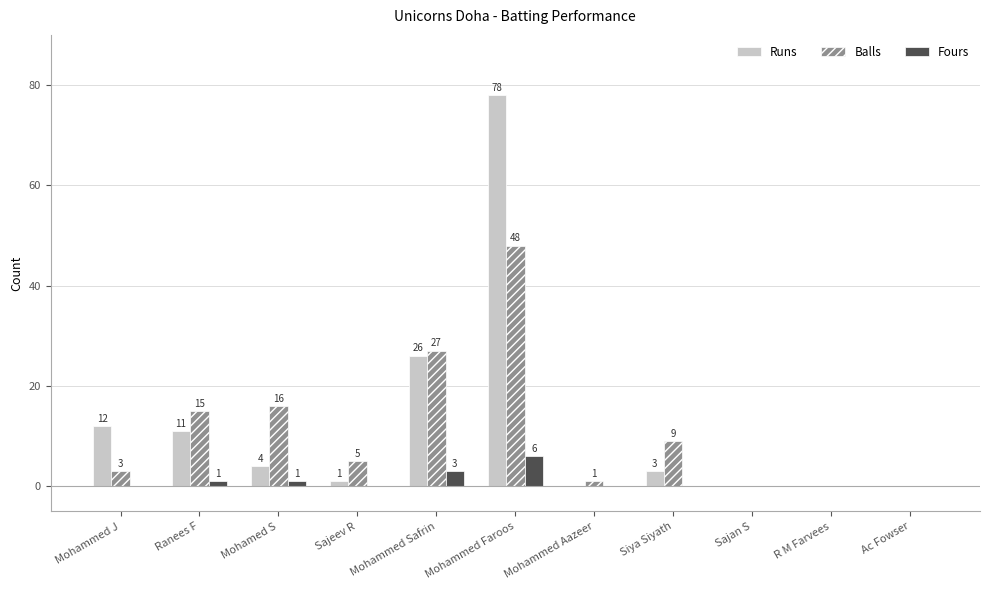

Which series has the largest total across all categories?

Runs